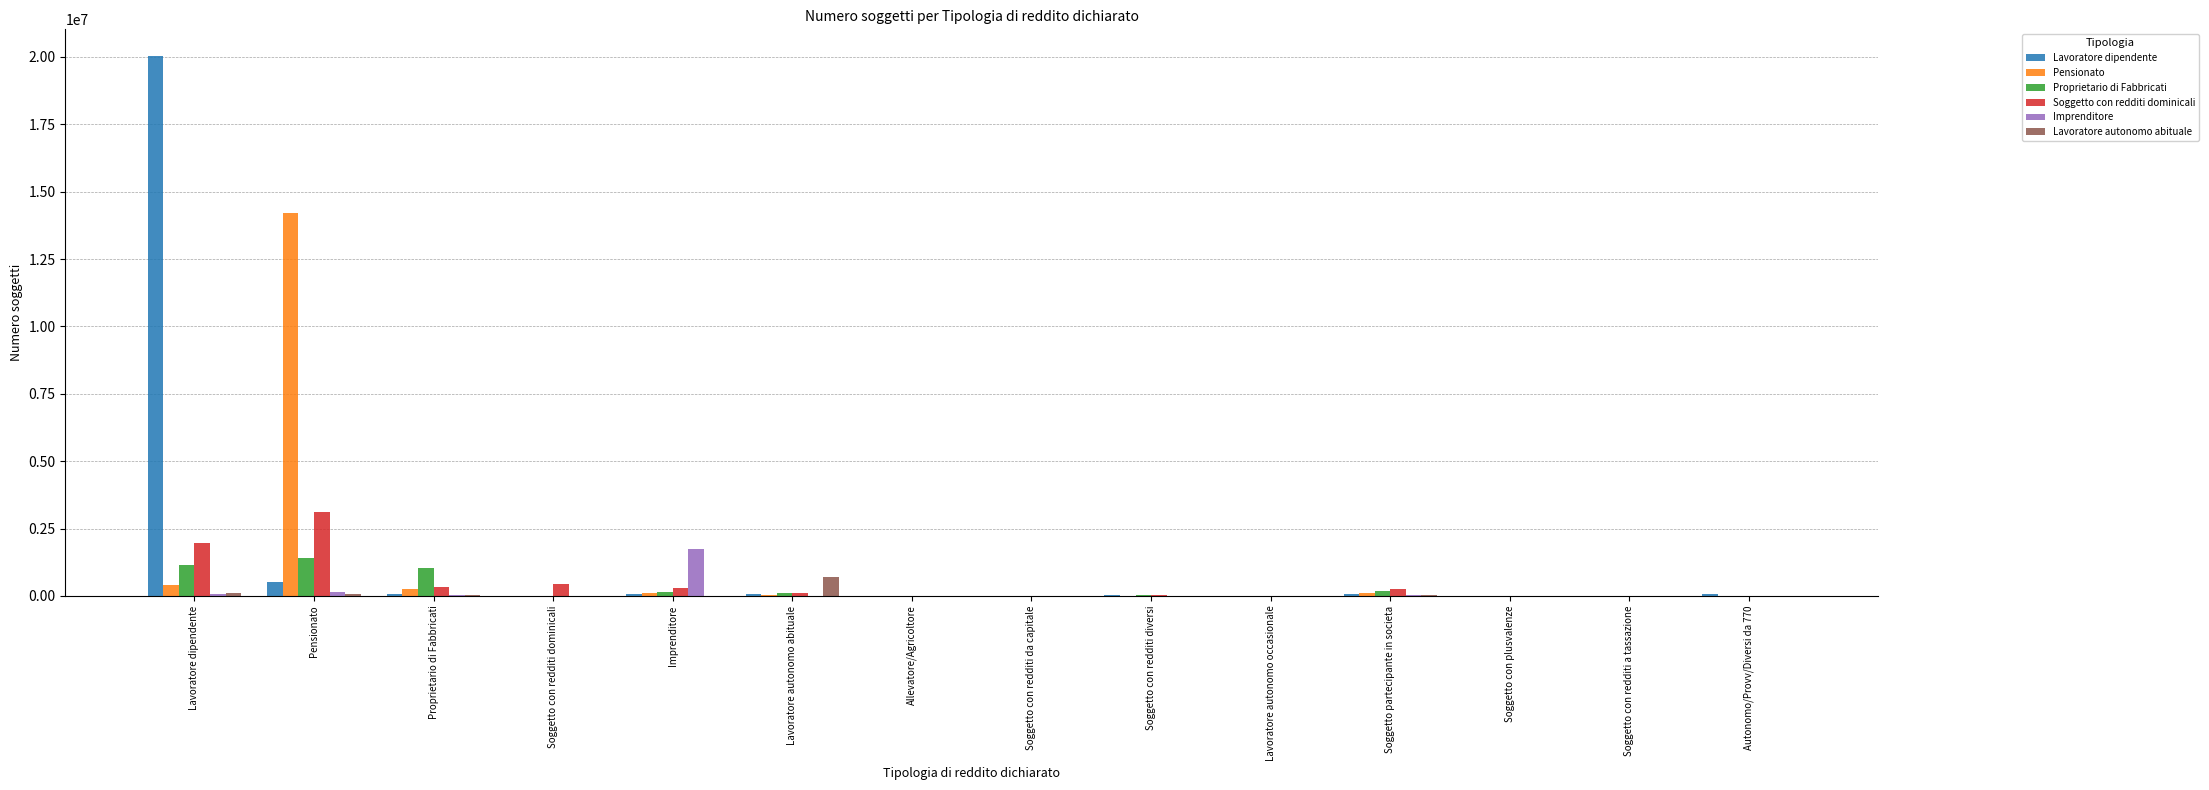

What is the sum of all Imprenditore values?

2000796